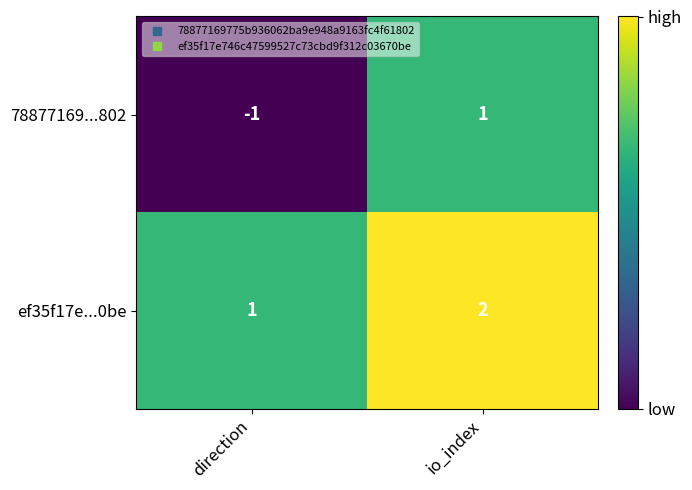

Where is ef35f17e...0be nearest to the value 1?

direction